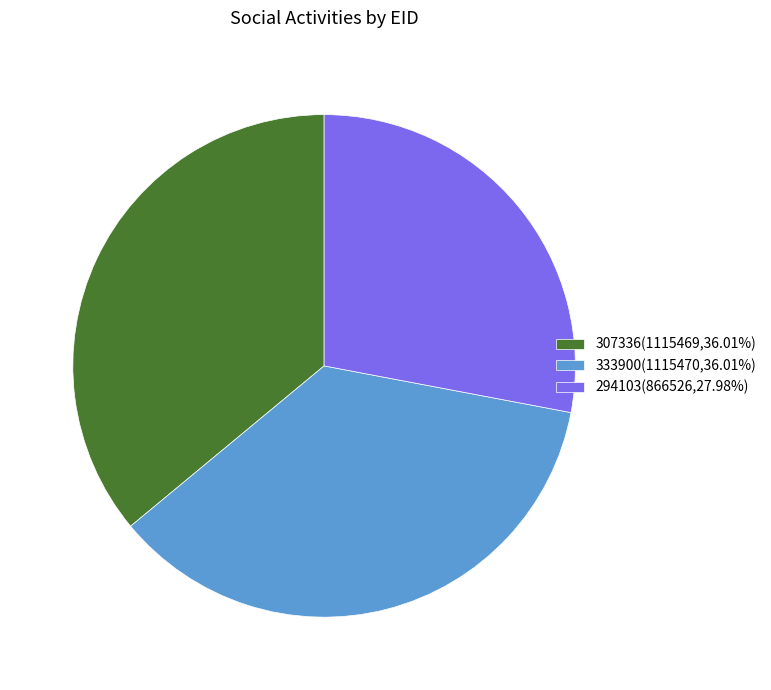

Does 307336 represent more than half of the total?

No